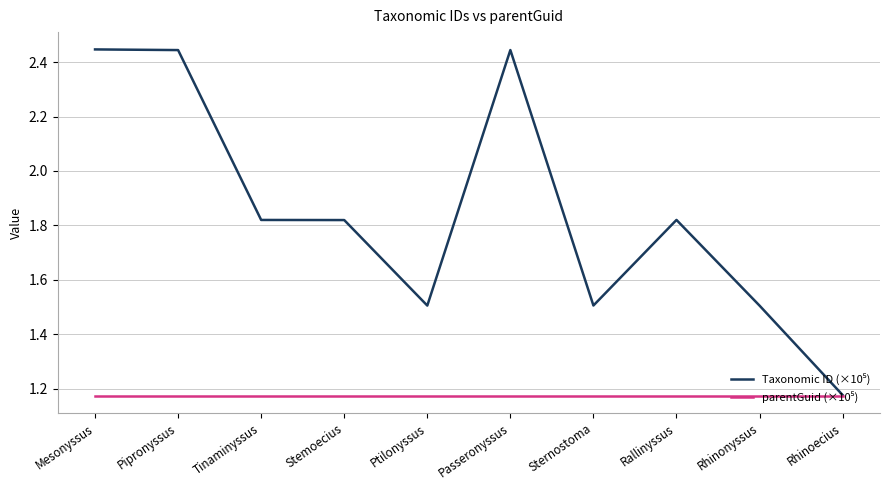

What position from the left is Pipronyssus?

2